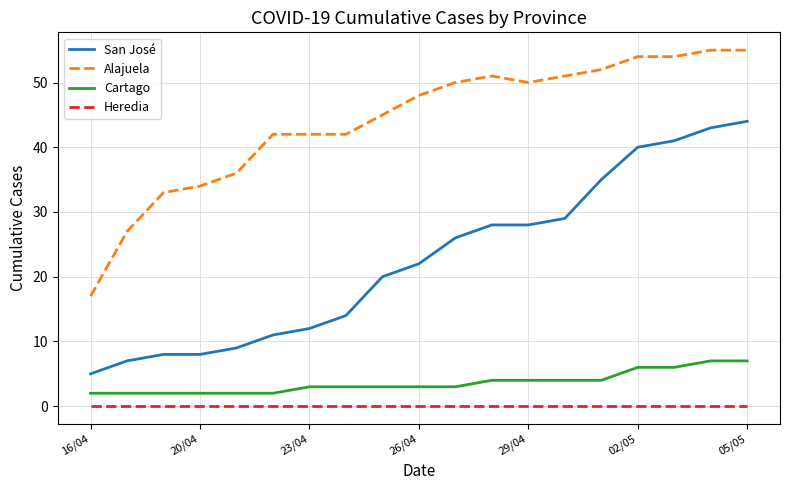

List the series in order of their peak value, highest first.

Alajuela, San José, Cartago, Heredia